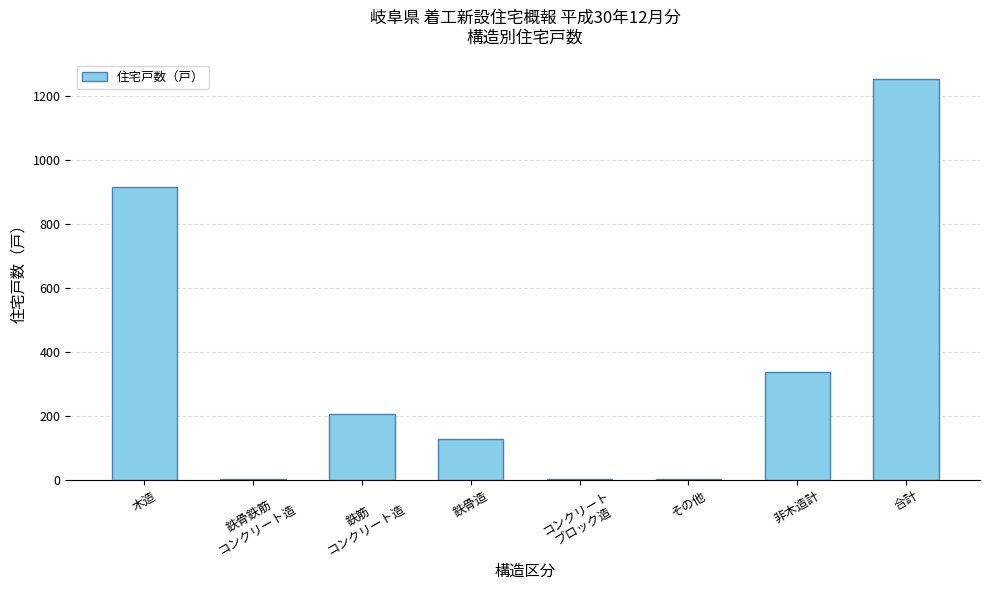

Approximately how many times larger is the value at 鉄骨造 compared to 鉄骨鉄筋
コンクリート造?

128.0